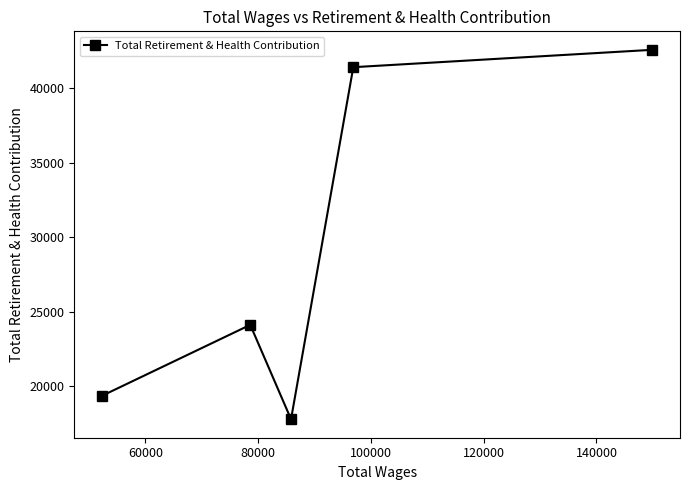

What is the greatest value displayed?

42578